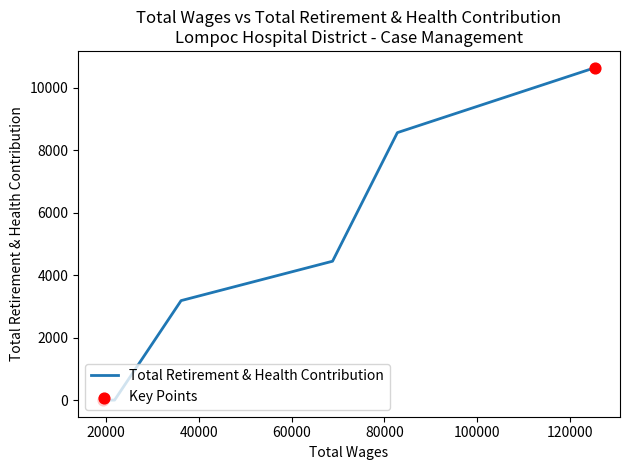

What is the maximum value shown in the chart?

10647.1